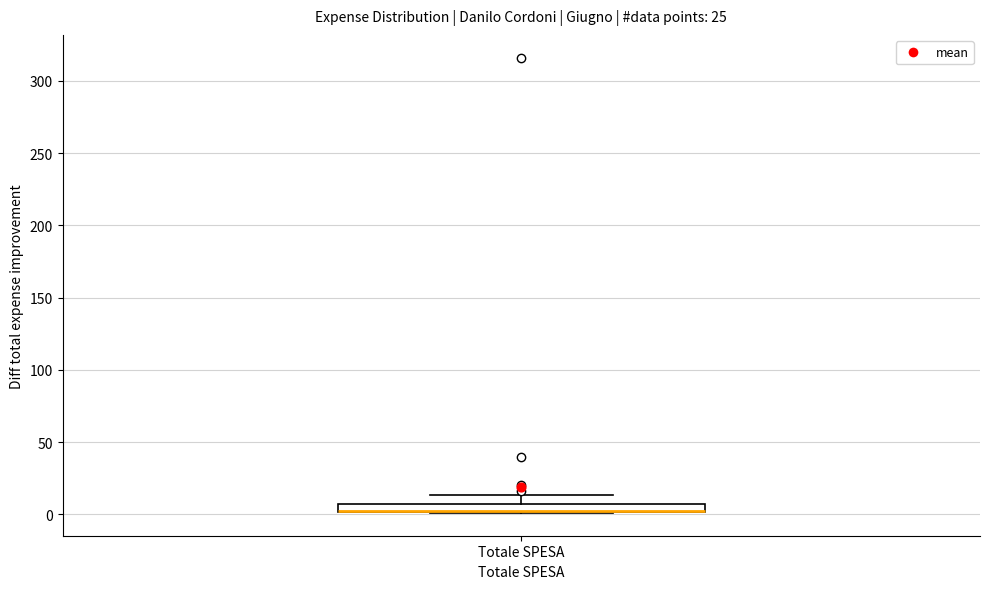

Where is the lower edge of the box for Totale SPESA on the y-axis? The values are not printed on the chart, so give them approximately, as read against the axis.

0